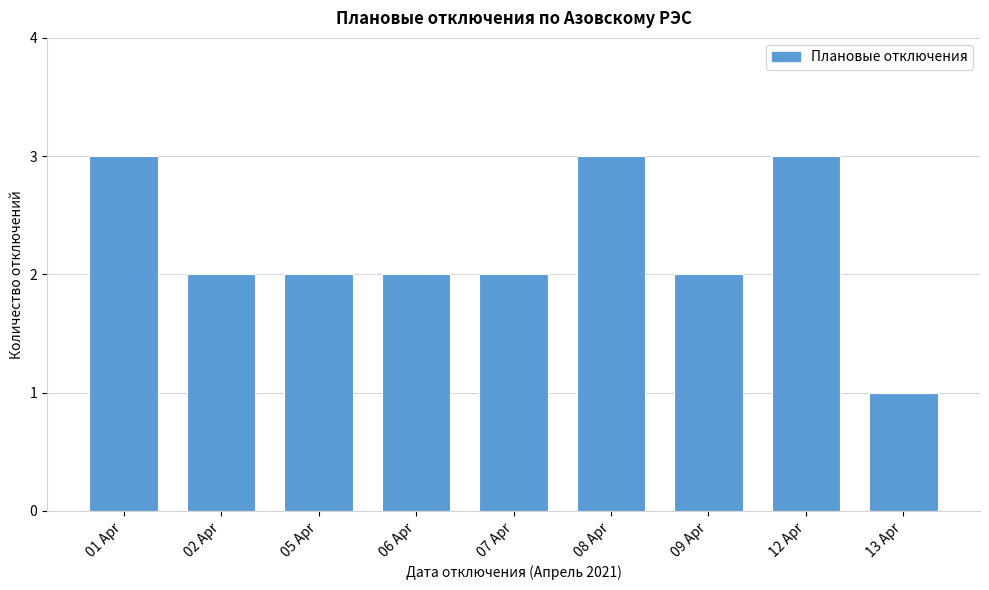

Reading left to right, what are all the values shown in this chart?

3	2	2	2	2	3	2	3	1